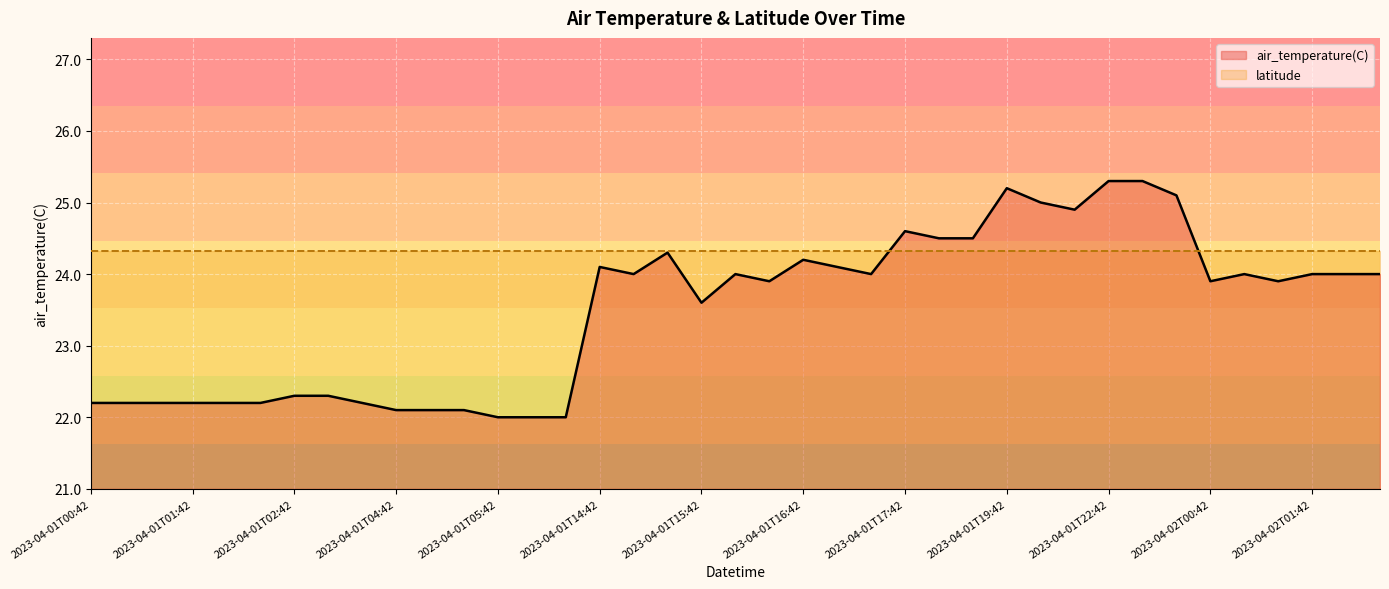

Reading right to left, what are all the values shown in this chart?

2023-04-02T01:54=24.0	2023-04-02T01:48=24.0	2023-04-02T01:42=24.0	2023-04-02T00:54=23.9	2023-04-02T00:48=24.0	2023-04-02T00:42=23.9	2023-04-01T22:54=25.1	2023-04-01T22:48=25.3	2023-04-01T22:42=25.3	2023-04-01T19:54=24.9	2023-04-01T19:48=25.0	2023-04-01T19:42=25.2	2023-04-01T17:54=24.5	2023-04-01T17:48=24.5	2023-04-01T17:42=24.6	2023-04-01T16:54=24.0	2023-04-01T16:48=24.1	2023-04-01T16:42=24.2	2023-04-01T15:54=23.9	2023-04-01T15:48=24.0	2023-04-01T15:42=23.6	2023-04-01T14:54=24.3	2023-04-01T14:48=24.0	2023-04-01T14:42=24.1	2023-04-01T05:54=22.0	2023-04-01T05:48=22.0	2023-04-01T05:42=22.0	2023-04-01T04:54=22.1	2023-04-01T04:48=22.1	2023-04-01T04:42=22.1	2023-04-01T02:54=22.2	2023-04-01T02:48=22.3	2023-04-01T02:42=22.3	2023-04-01T01:54=22.2	2023-04-01T01:48=22.2	2023-04-01T01:42=22.2	2023-04-01T00:54=22.2	2023-04-01T00:48=22.2	2023-04-01T00:42=22.2